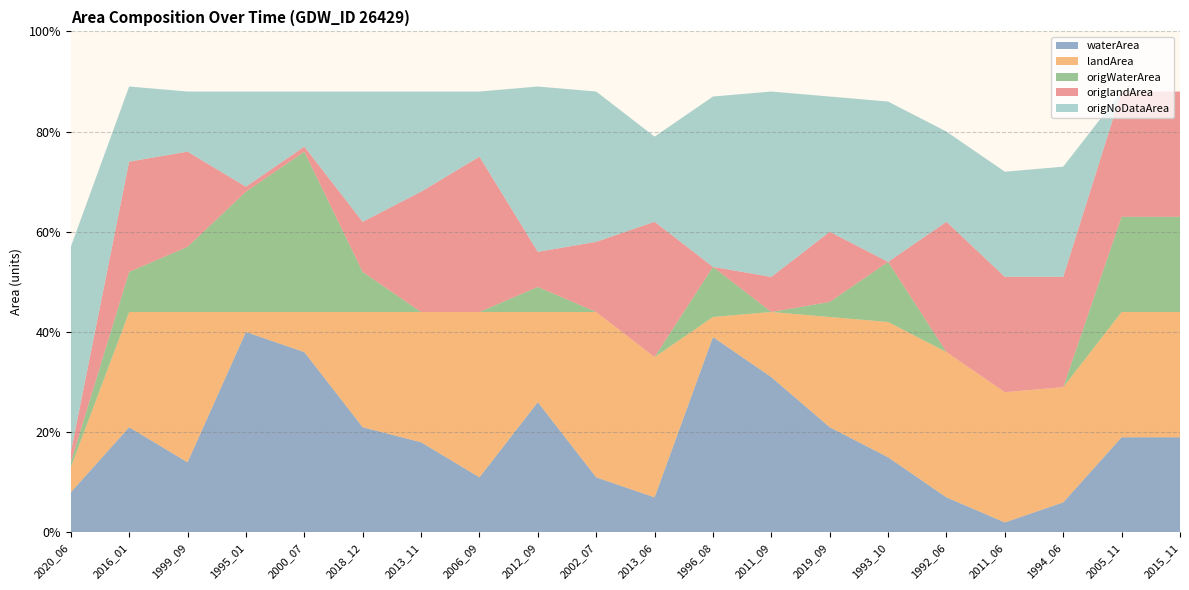

Reading right to left, extract all data points from this chart.

waterArea: 2015_11=0.2	2005_11=0.2	1994_06=0.1	2011_06=0.0	1992_06=0.1	1993_10=0.1	2019_09=0.2	2011_09=0.3	1996_08=0.4	2013_06=0.1	2002_07=0.1	2012_09=0.3	2006_09=0.1	2013_11=0.2	2018_12=0.2	2000_07=0.4	1995_01=0.4	1999_09=0.1	2016_01=0.2	2020_06=0.1
landArea: 2015_11=0.2	2005_11=0.2	1994_06=0.2	2011_06=0.3	1992_06=0.3	1993_10=0.3	2019_09=0.2	2011_09=0.1	1996_08=0.0	2013_06=0.3	2002_07=0.3	2012_09=0.2	2006_09=0.3	2013_11=0.3	2018_12=0.2	2000_07=0.1	1995_01=0.0	1999_09=0.3	2016_01=0.2	2020_06=0.1
origWaterArea: 2015_11=0.2	2005_11=0.2	1994_06=0.0	2011_06=0.0	1992_06=0.0	1993_10=0.1	2019_09=0.0	2011_09=0.0	1996_08=0.1	2013_06=0.0	2002_07=0.0	2012_09=0.1	2006_09=0.0	2013_11=0.0	2018_12=0.1	2000_07=0.3	1995_01=0.2	1999_09=0.1	2016_01=0.1	2020_06=0.0
origlandArea: 2015_11=0.2	2005_11=0.2	1994_06=0.2	2011_06=0.2	1992_06=0.3	1993_10=0.0	2019_09=0.1	2011_09=0.1	1996_08=0.0	2013_06=0.3	2002_07=0.1	2012_09=0.1	2006_09=0.3	2013_11=0.2	2018_12=0.1	2000_07=0.0	1995_01=0.0	1999_09=0.2	2016_01=0.2	2020_06=0.0
origNoDataArea: 2015_11=0.0	2005_11=0.0	1994_06=0.2	2011_06=0.2	1992_06=0.2	1993_10=0.3	2019_09=0.3	2011_09=0.4	1996_08=0.3	2013_06=0.2	2002_07=0.3	2012_09=0.3	2006_09=0.1	2013_11=0.2	2018_12=0.3	2000_07=0.1	1995_01=0.2	1999_09=0.1	2016_01=0.1	2020_06=0.4